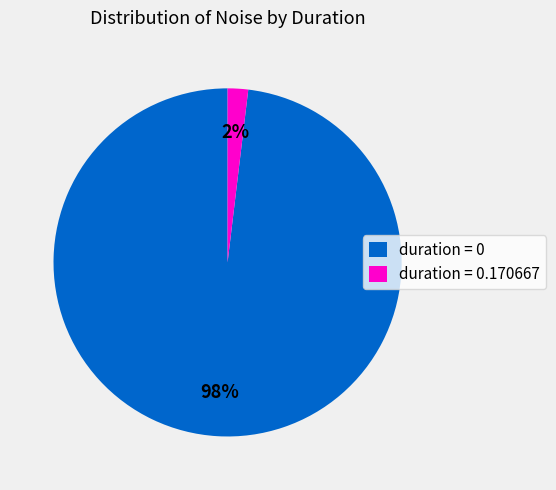

Combined, do duration = 0.170667 and duration = 0 account for over 50%?

Yes